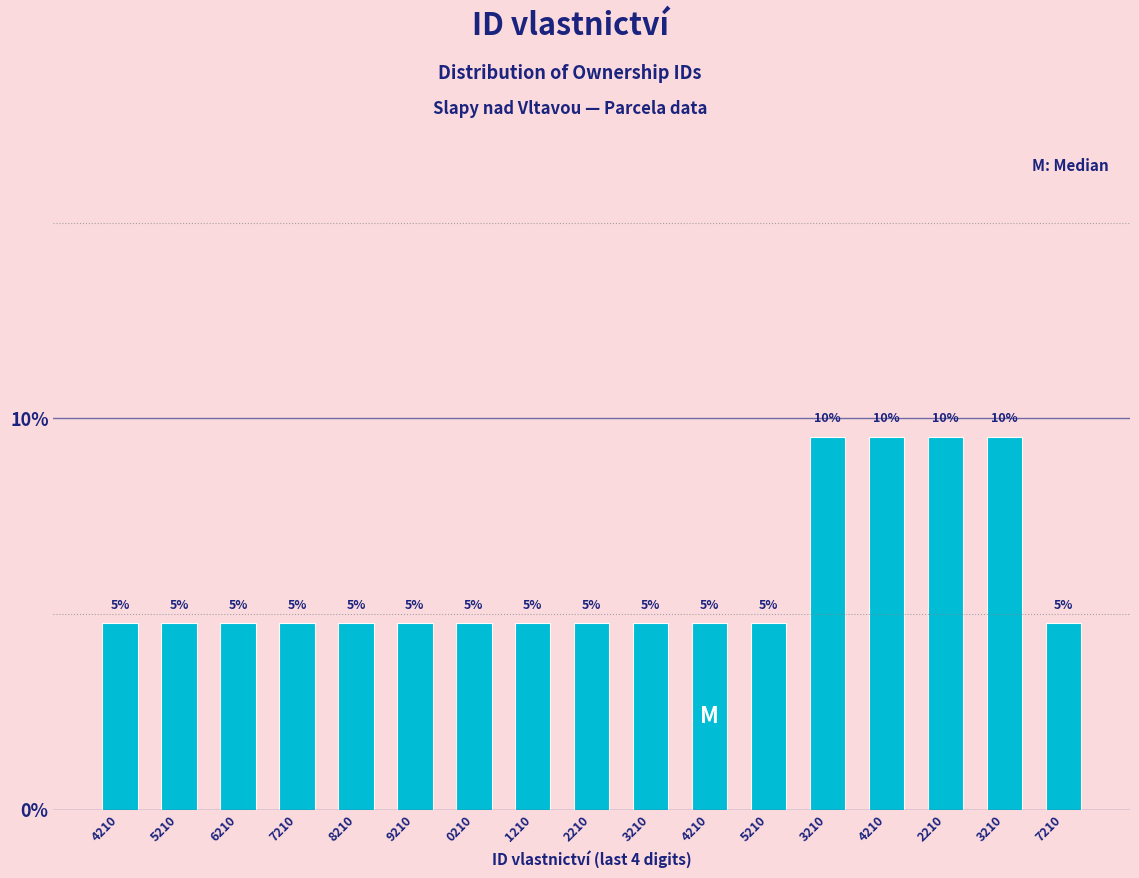

How many bars are there in total?

17